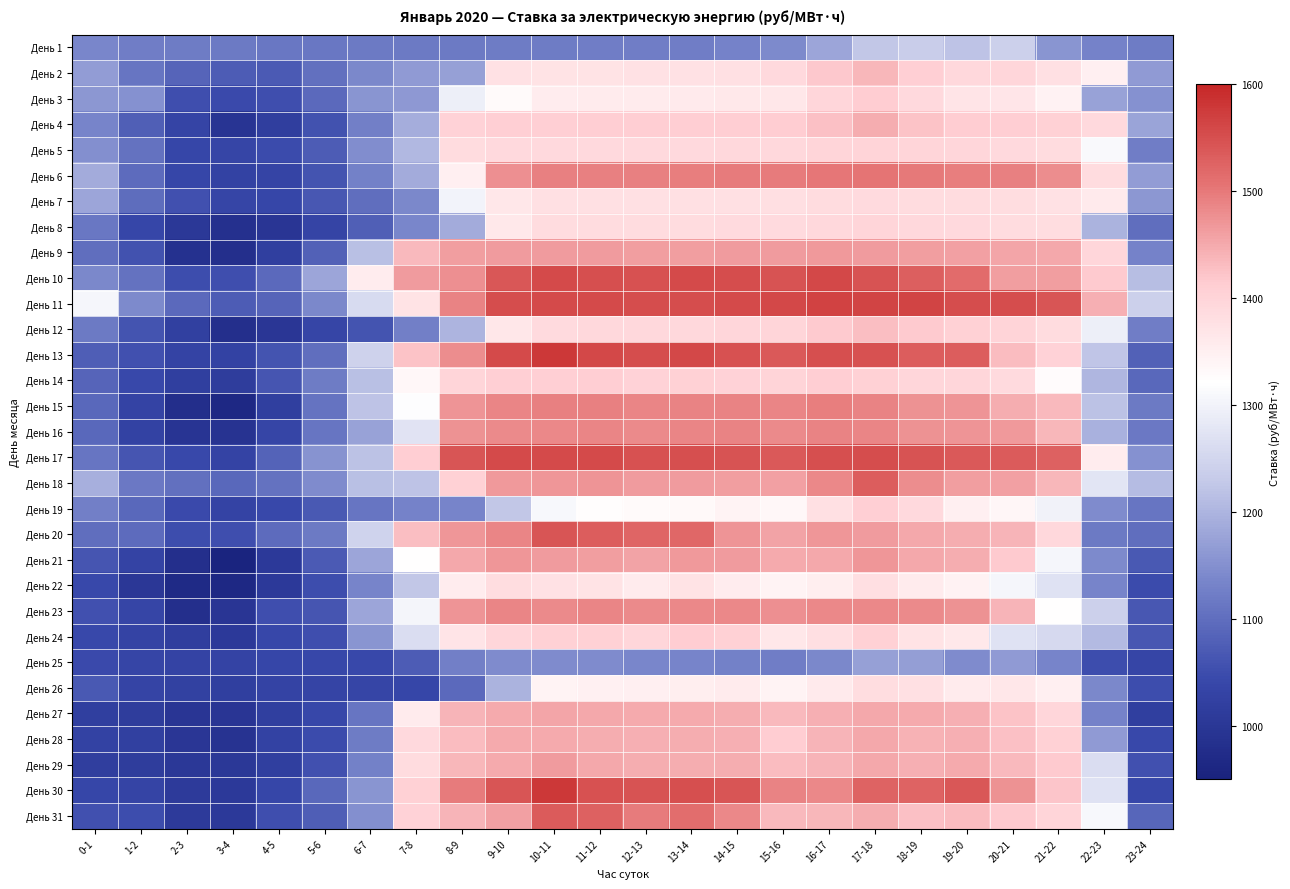

Between 14-15 and 19-20, which is larger?

19-20